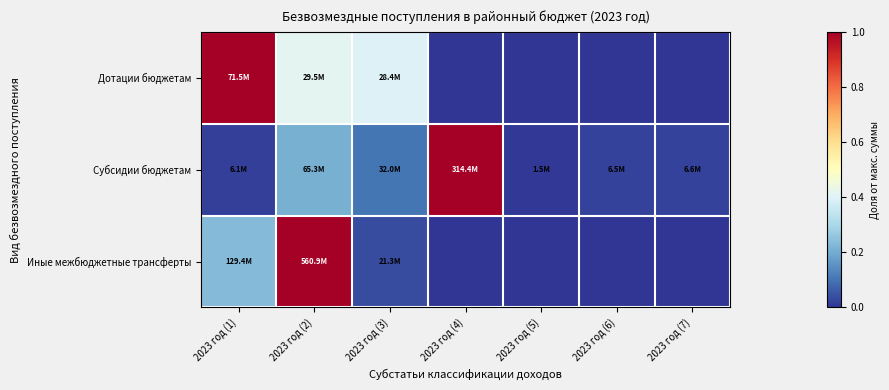

List the series in order of their overall mean, highest first.

Дотации бюджетам, Субсидии бюджетам, Иные межбюджетные трансферты